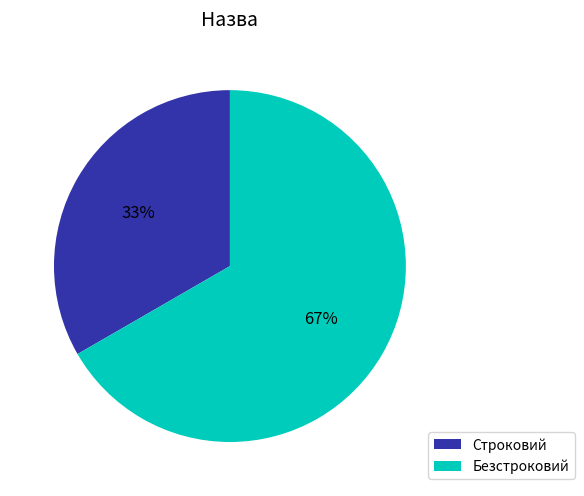

Do Безстроковий and Строковий together represent more than half of the pie?

Yes